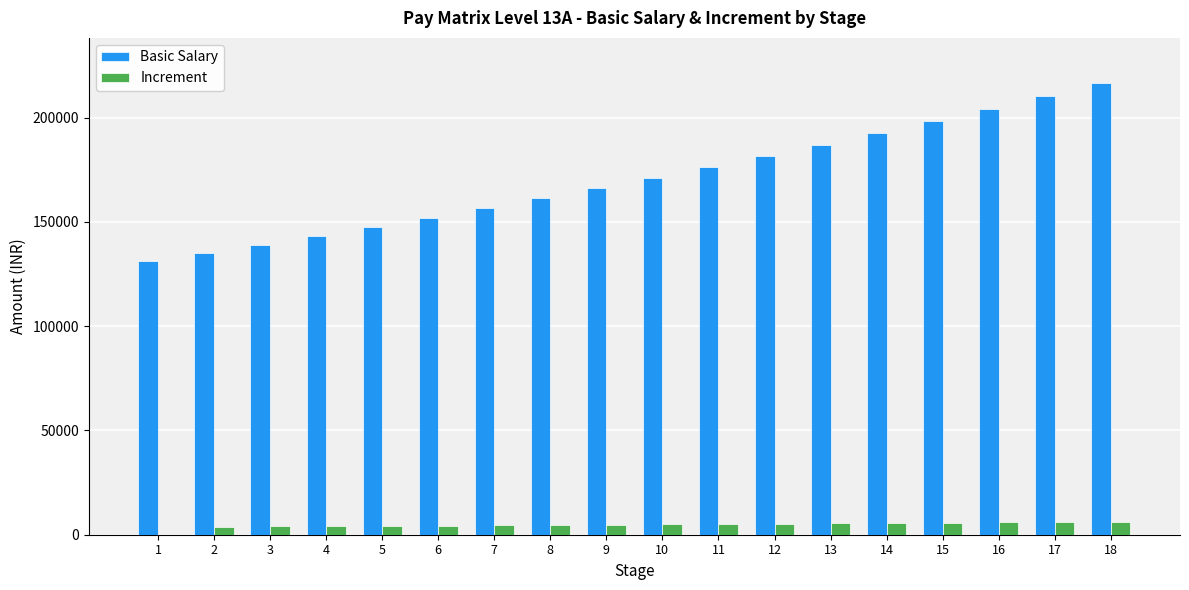

What is the sum of all Basic Salary values?

3069700